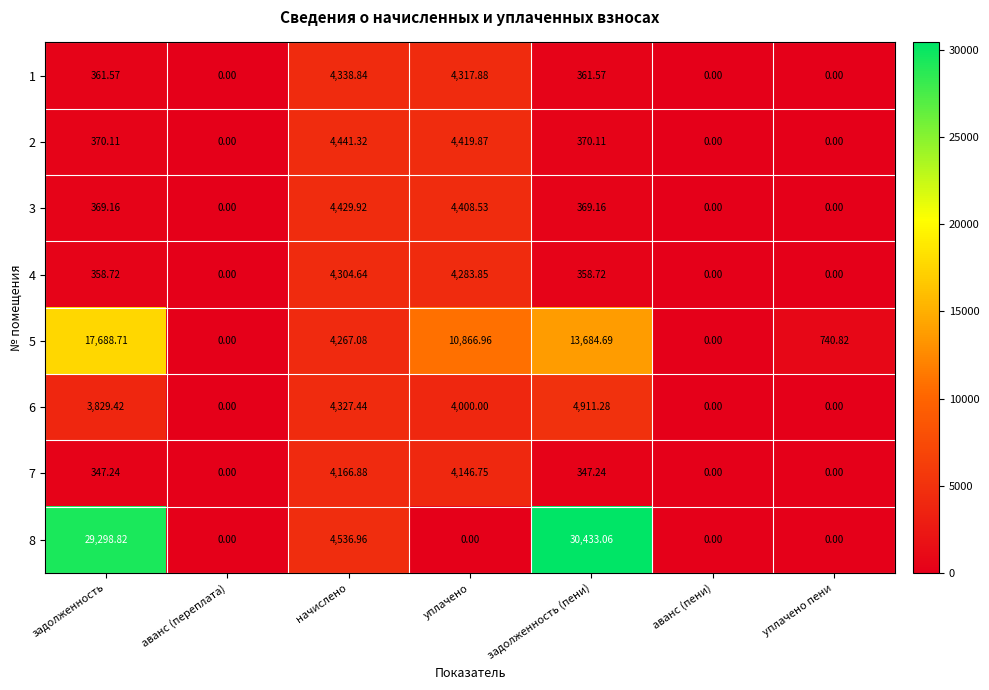

At which category does the chart reach its peak across all series?

задолженность (пени)